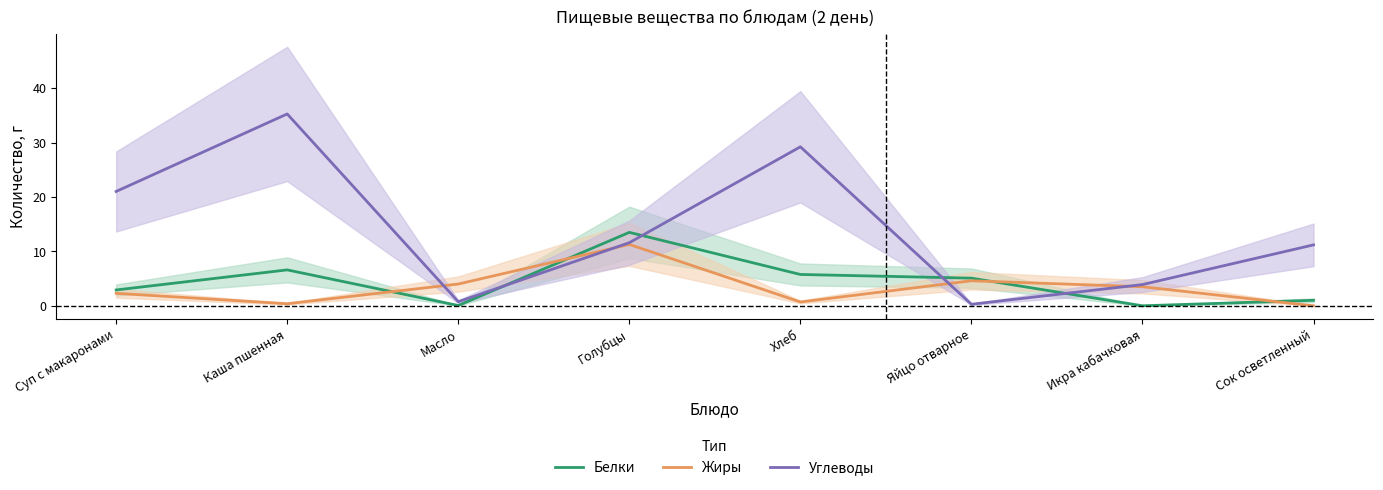

Rank the series by their maximum value, from lowest to highest.

Жиры, Белки, Углеводы